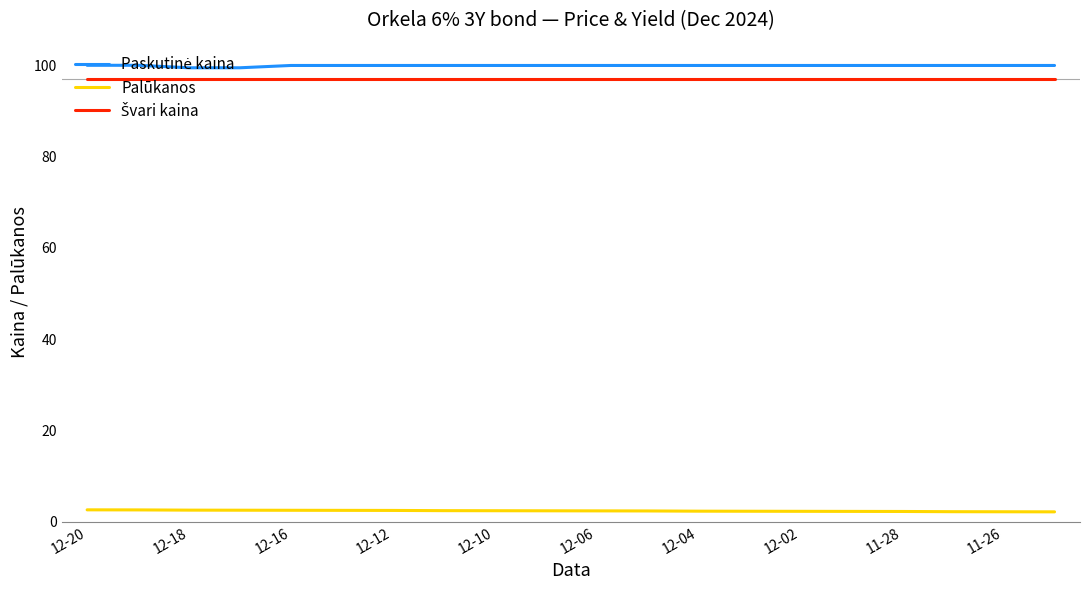

What is the maximum value for Palūkanos?

2.6